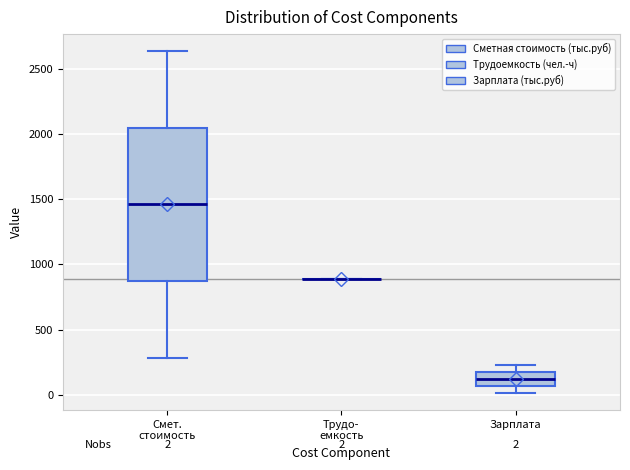

Comparing the boxes themselves (not the whiskers), which one is the tallest?

Смет. стоимость